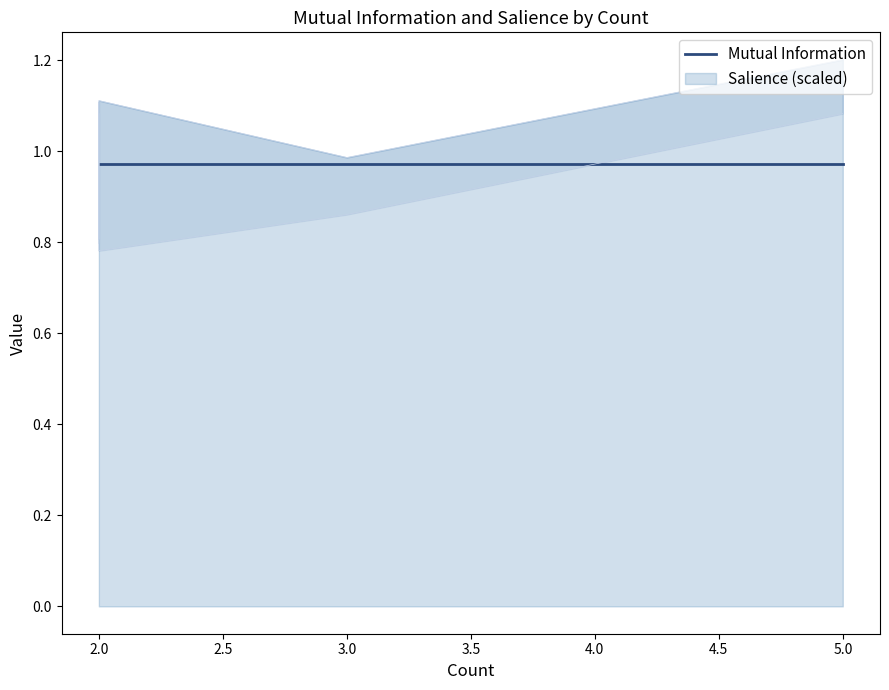

Is the value of Mutual Information at 5 greater than the value of Salience at 2?

Yes